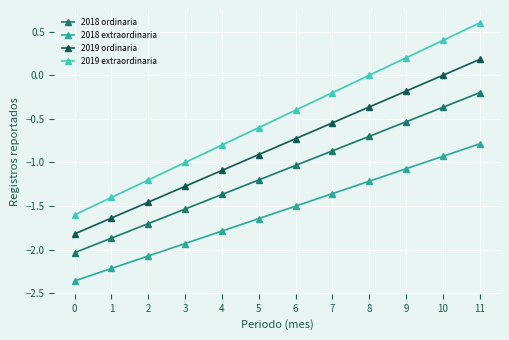

What are all the series names shown in the legend?

2018 ordinaria, 2018 extraordinaria, 2019 ordinaria, 2019 extraordinaria